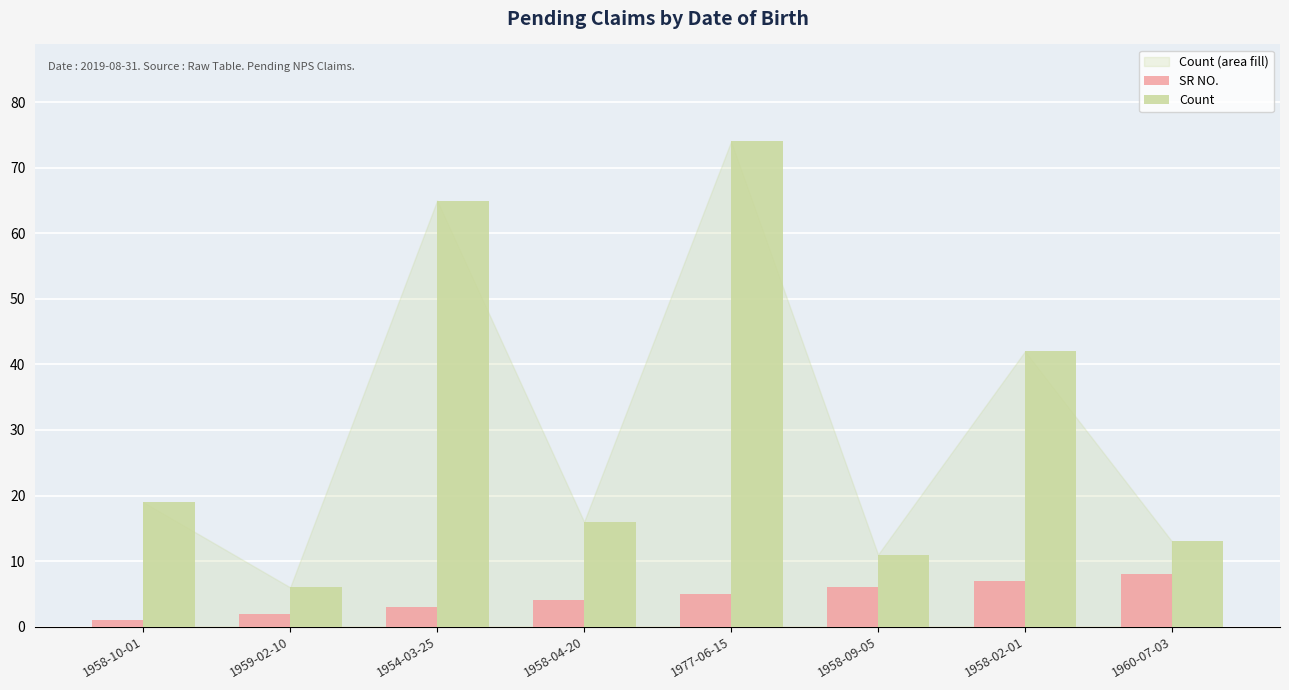

What is the value of the Count bar at the 1st from the left?

19